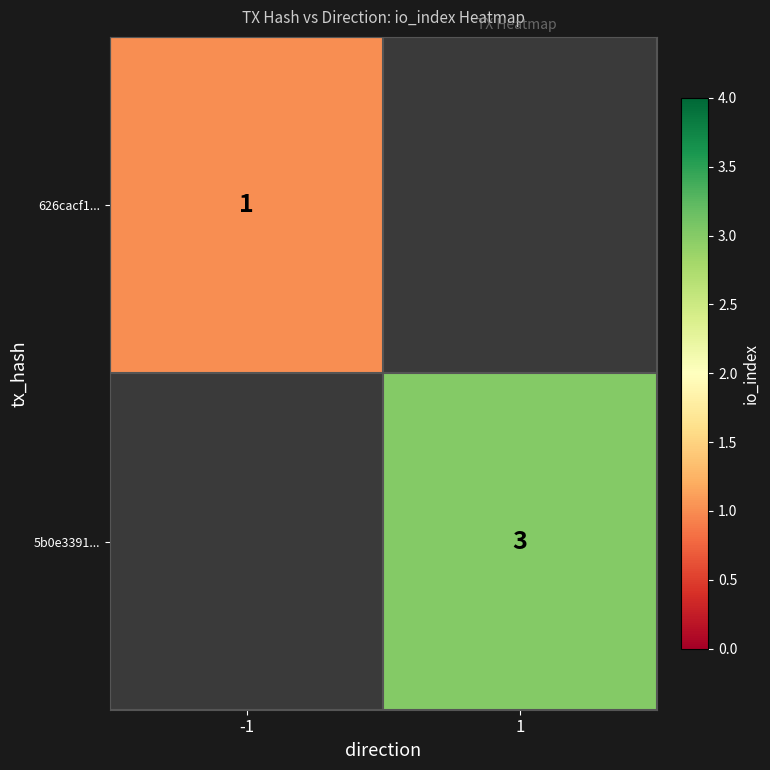

Which category has the lowest value across all series?

-1